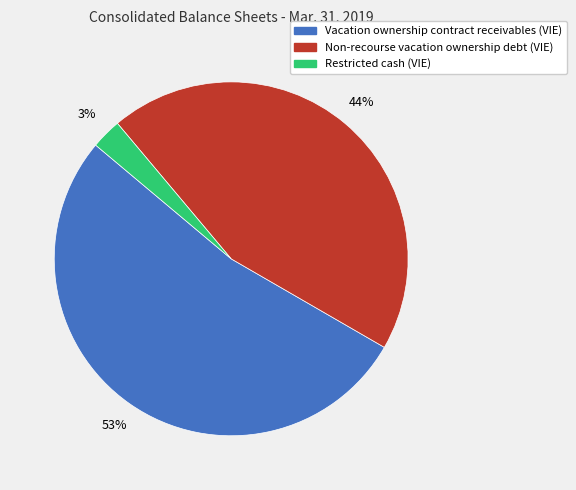

Which category has the smallest portion of the pie?

Restricted cash (VIE)